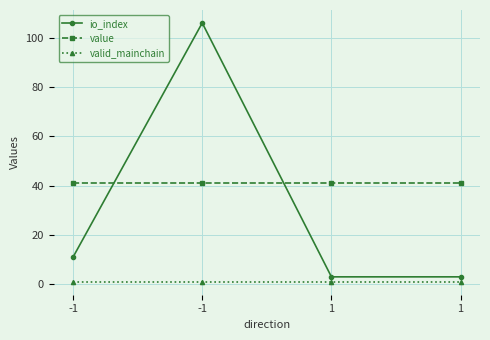

Is it true that valid_mainchain equals 1.0 at 1?

True